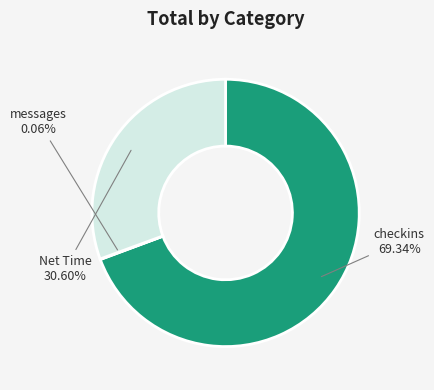

Count the number of slices in the pie.

3